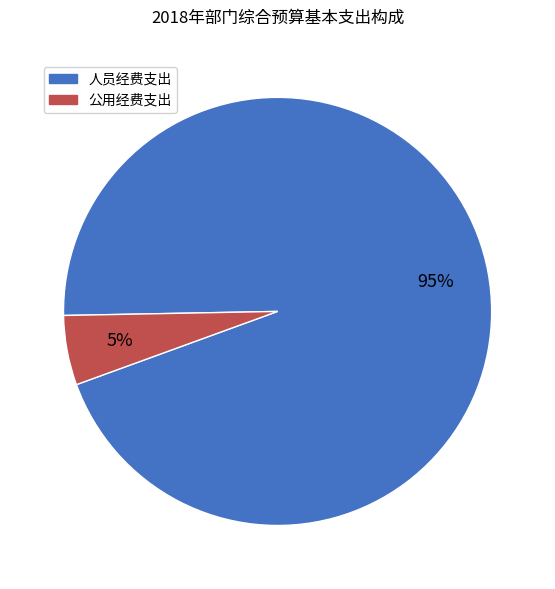

Which slice is the smallest?

公用经费支出